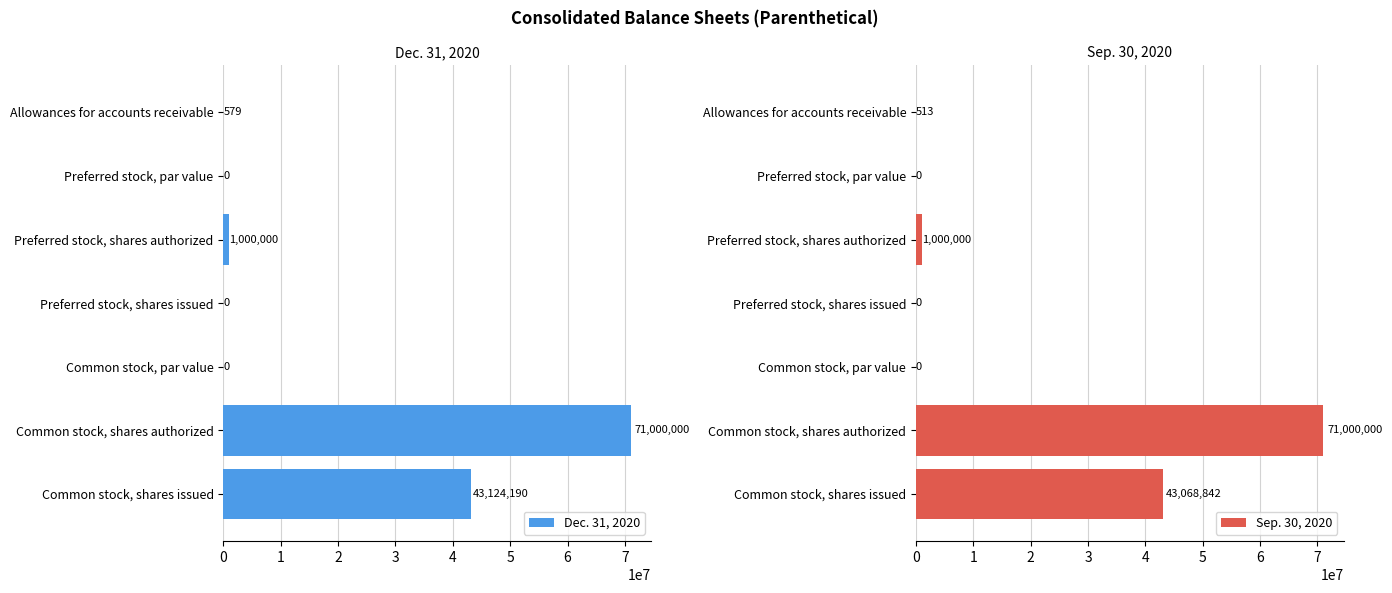

Where is Sep. 30, 2020 nearest to the value 35500000?

Common stock, shares issued